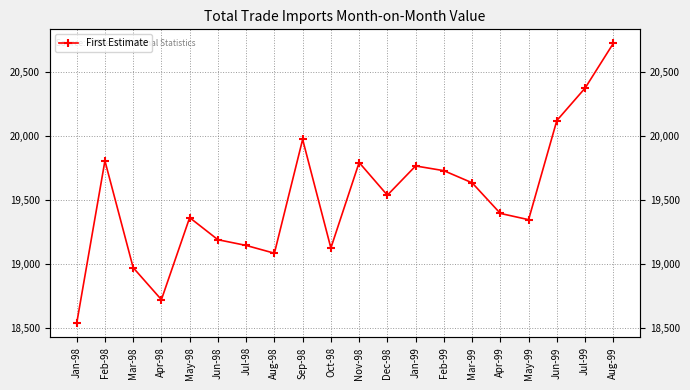

At which category does the data reach its first local peak?

Feb-98